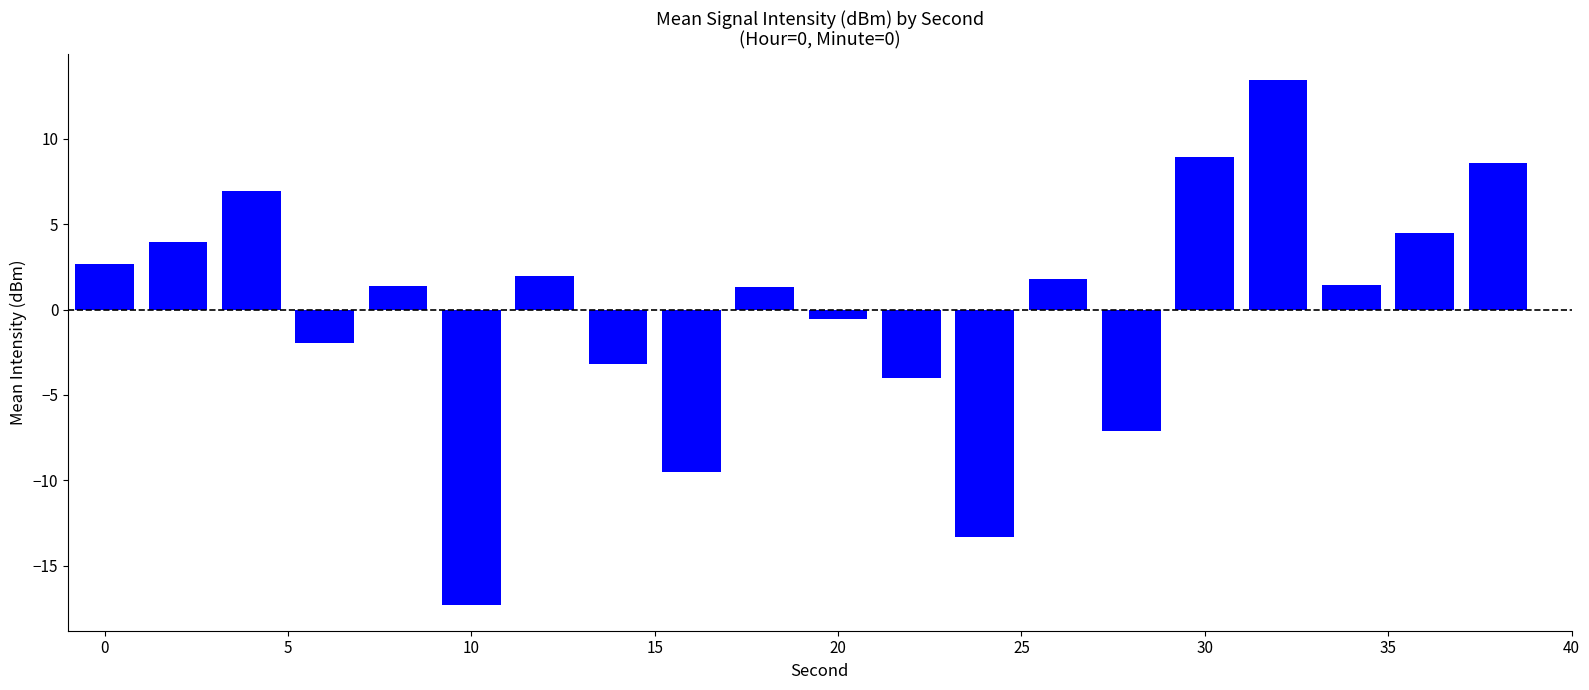

What is the greatest value displayed?

13.4